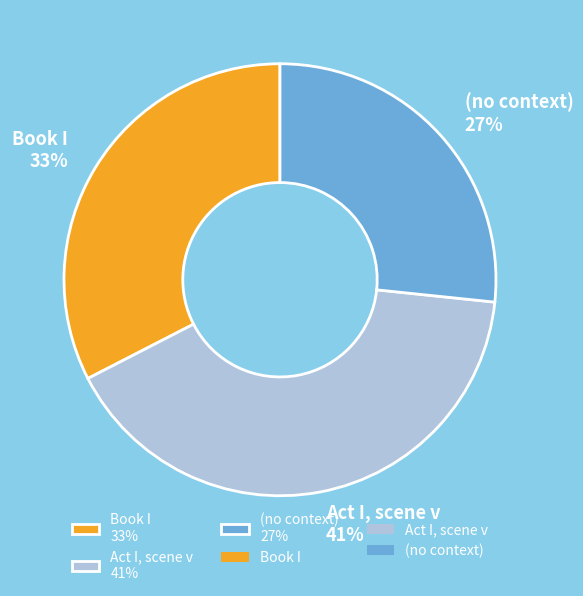

Which has a higher value, Book I 33% or (no context) 27%?

Book I 33%